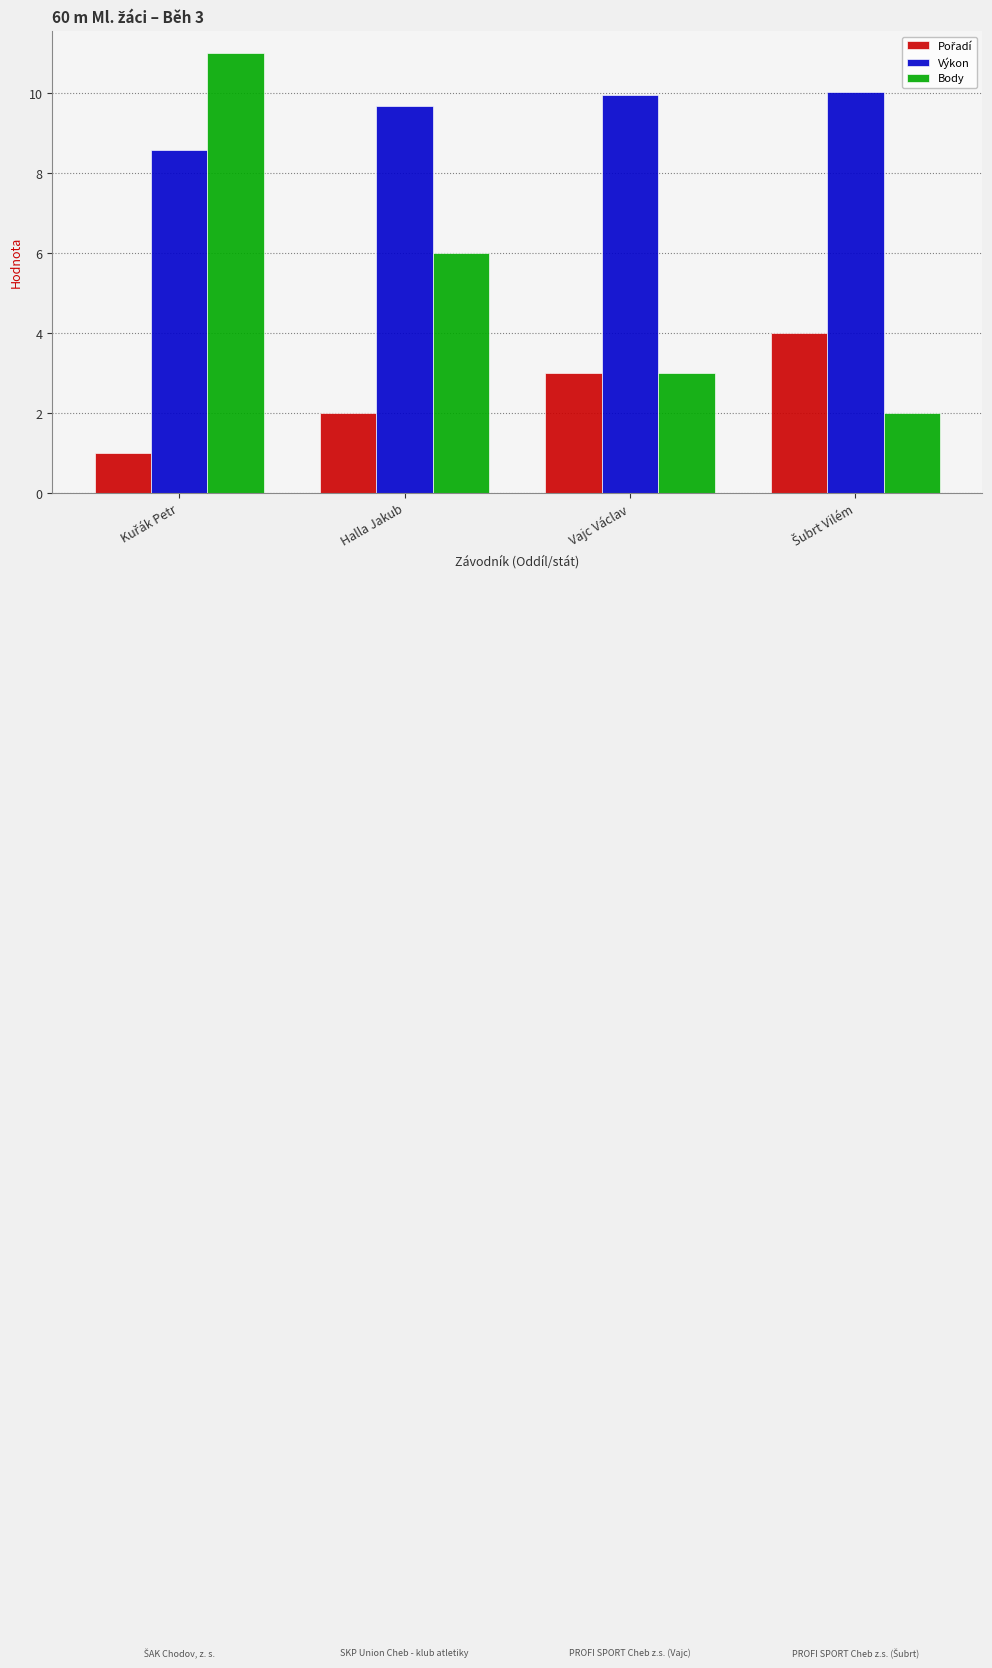

True or false: Body has a value of 6.0 at Halla Jakub.

True